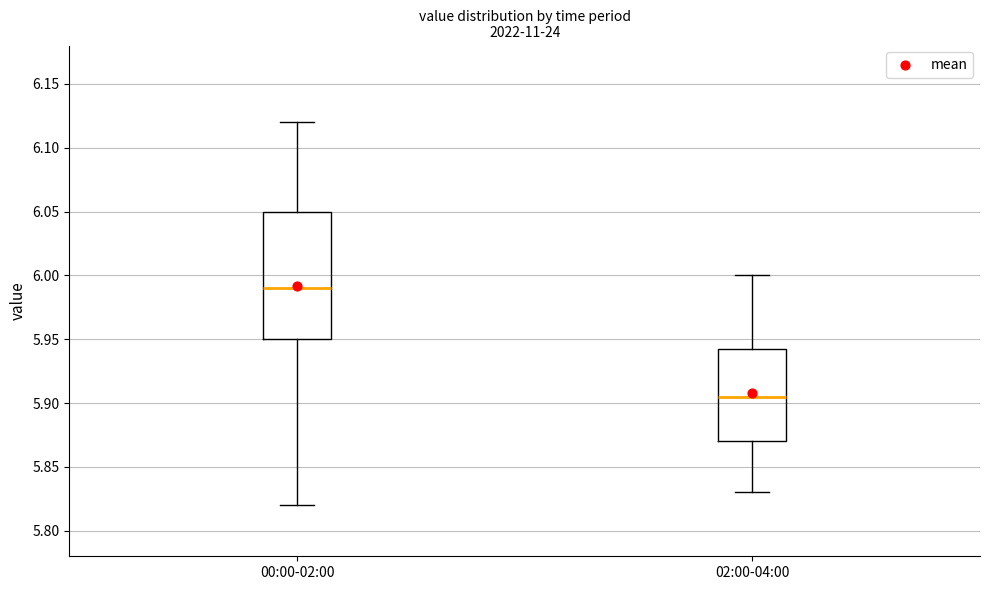

Where does the median line of the box for 02:00-04:00 sit on the y-axis? The values are not printed on the chart, so give them approximately, as read against the axis.

5.905